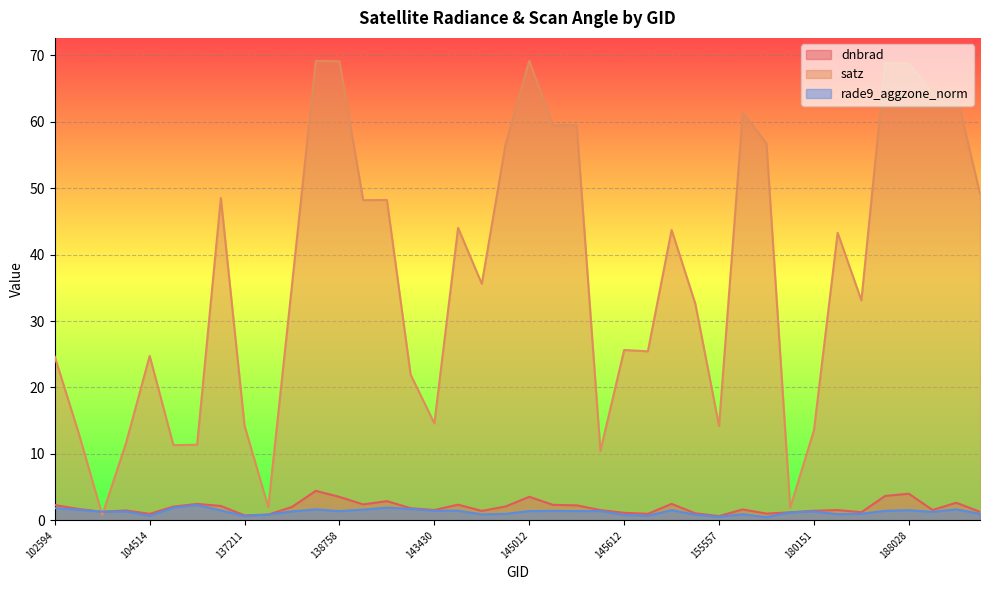

The rade9_aggzone_norm series shows 1.9 at 107911. True or false?

True